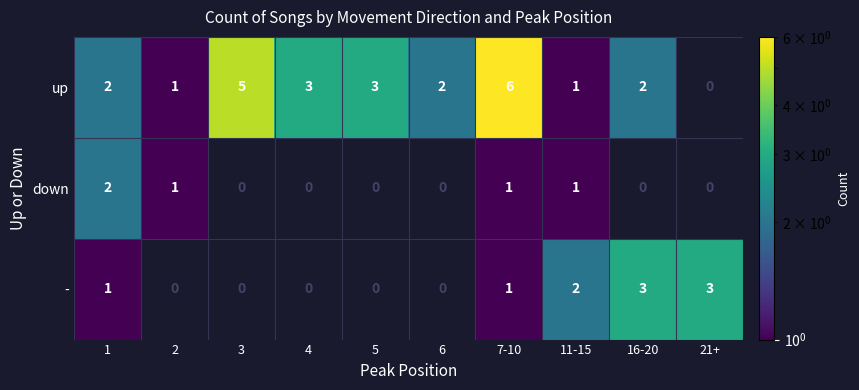

What is the difference between the maximum and minimum values in the - series?

3